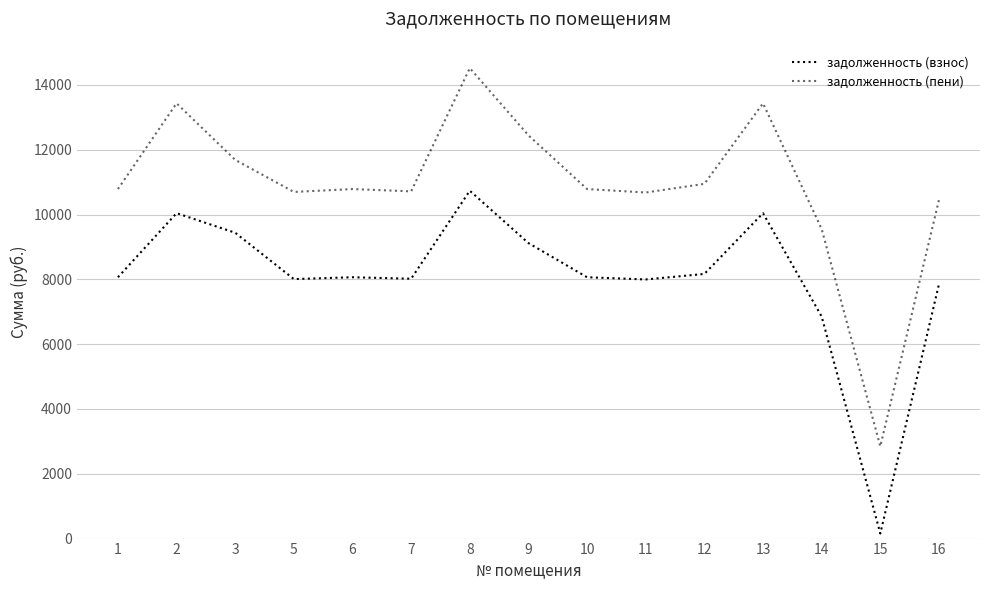

What is the value of the задолженность (взнос) point at the 14th from the left?

156.9